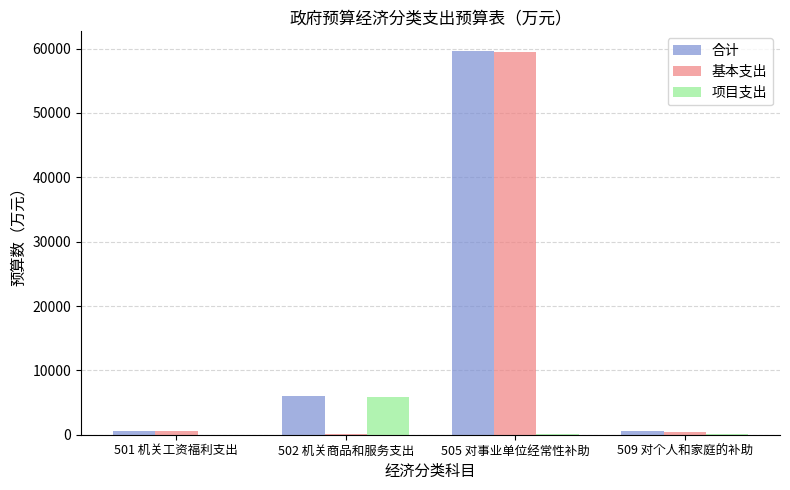

What is the spread (max minus min) of values at 501 机关工资福利支出?

590.2